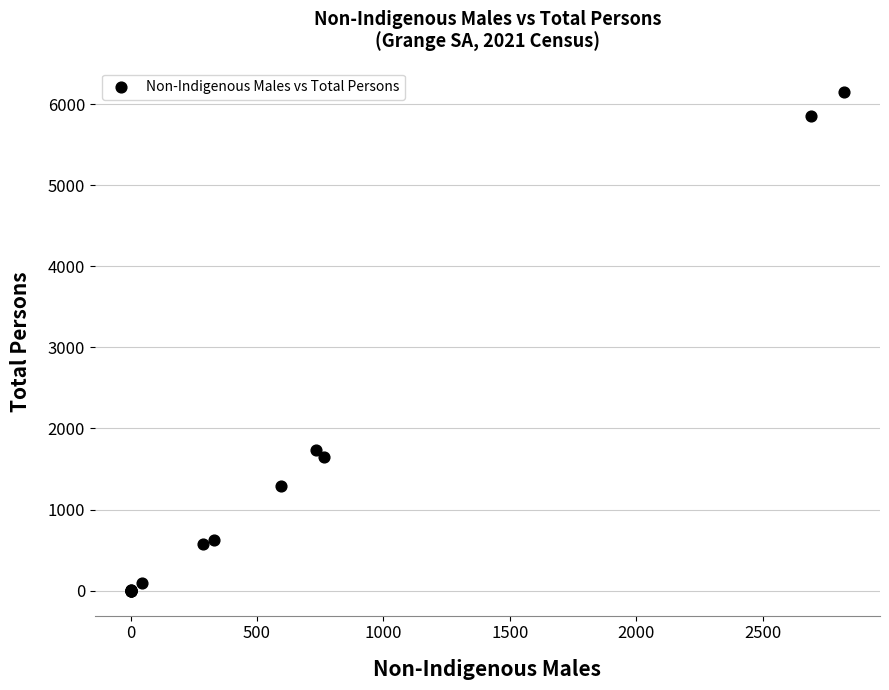

What Y value in the scatter plot is closest to 3071?

1741